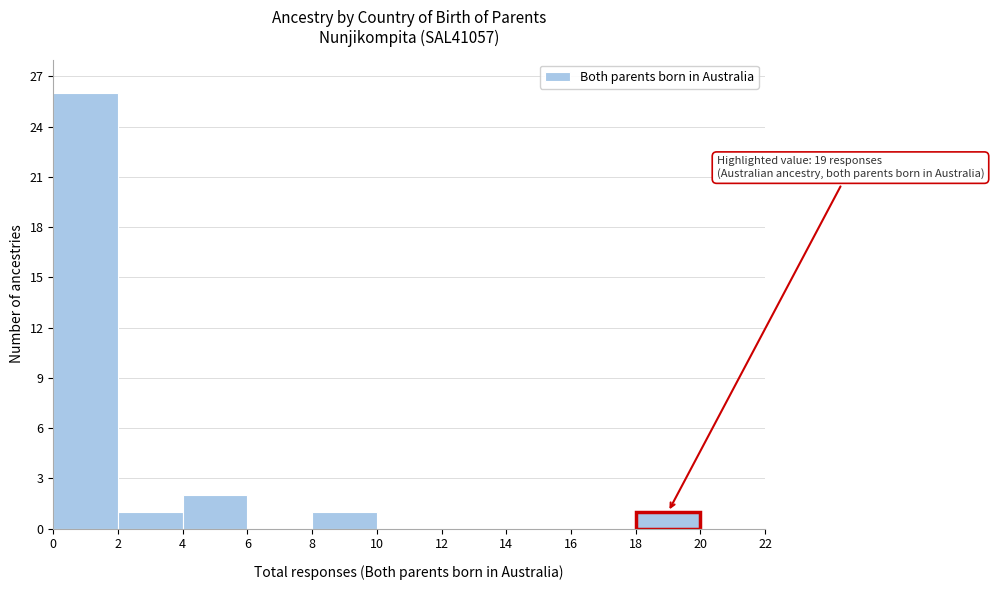

Which range on the x-axis has the tallest bar?

0 to 2